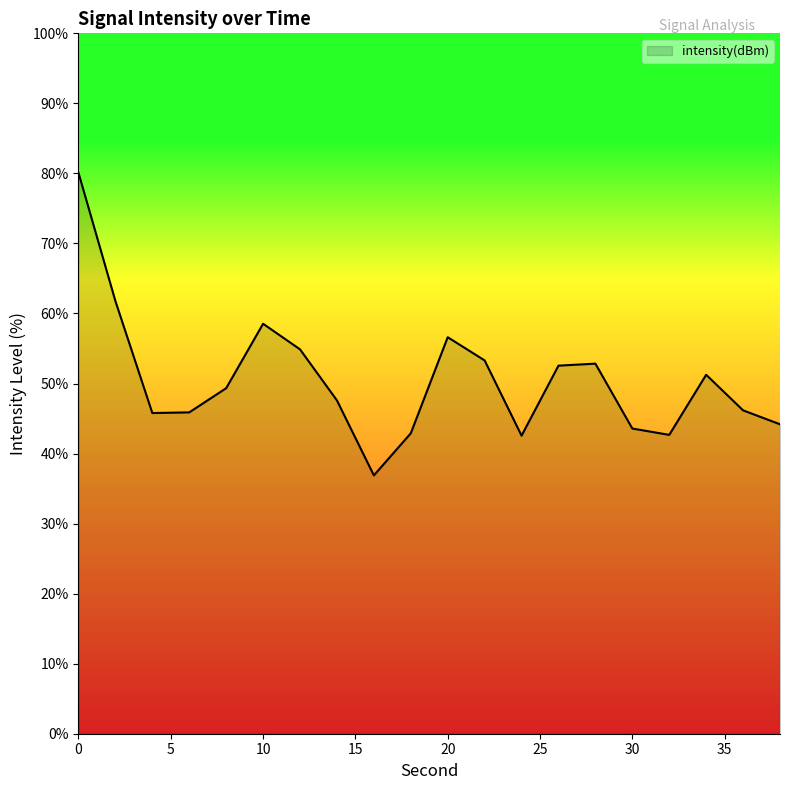

What is the difference between the maximum and minimum values?

43.2